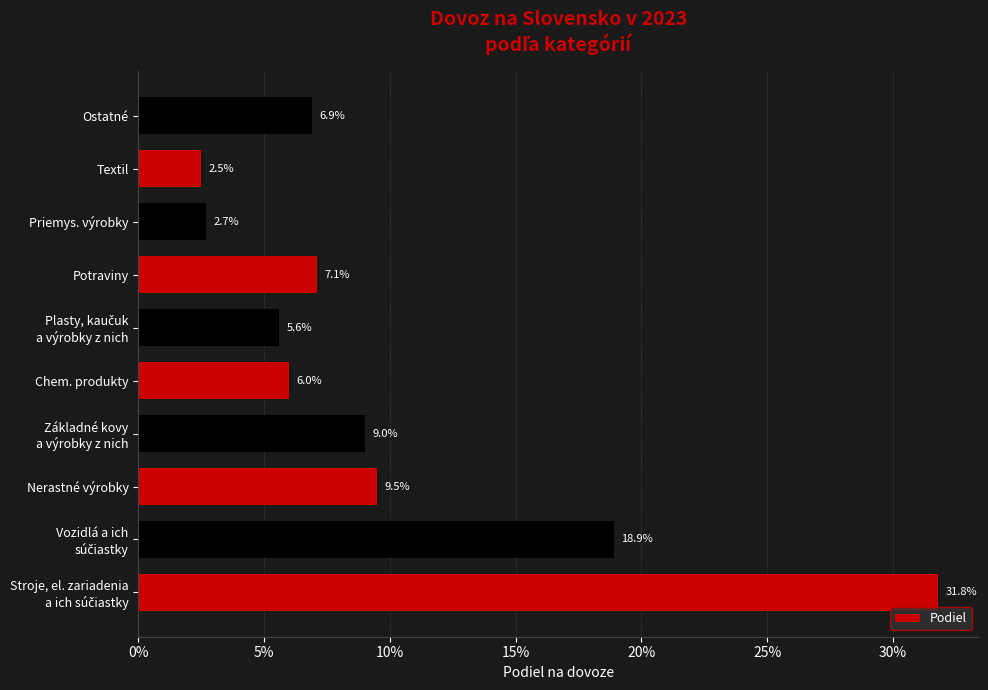

What is the average value?

0.1